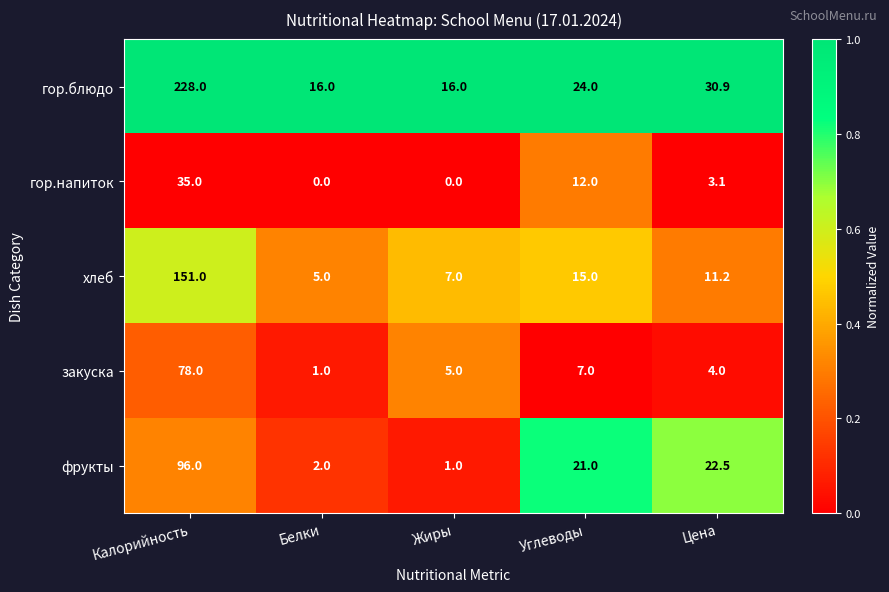

The гор.напиток series shows 20.0 at Белки. True or false?

False